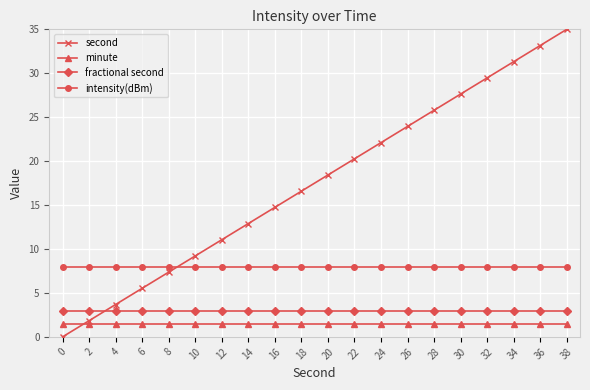

What are all the series names shown in the legend?

second, minute, fractional second, intensity(dBm)